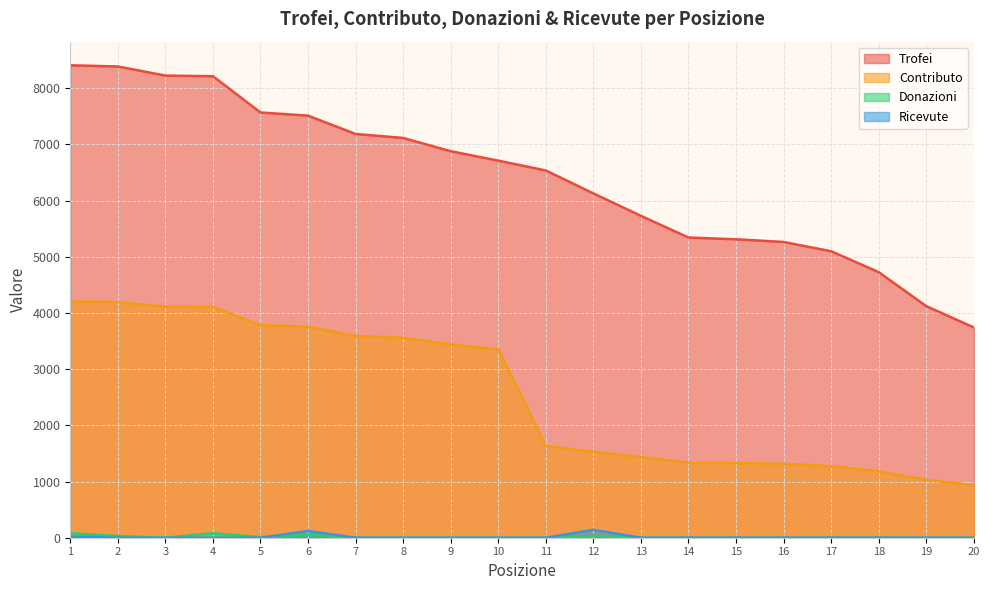

Read the Contributo value at 11, to the nearest 10.

1630